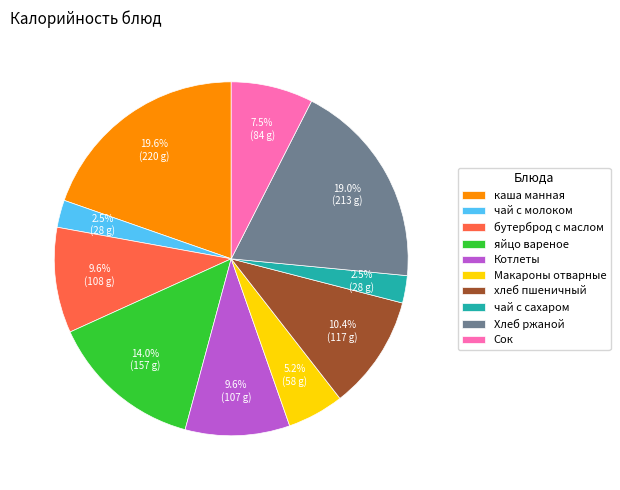

Do Сок and хлеб пшеничный together represent more than half of the pie?

No